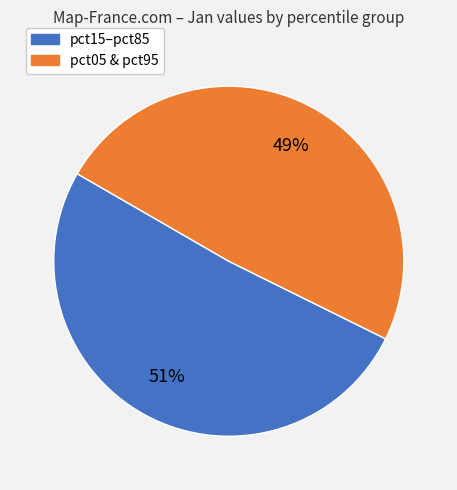

Does any single category account for the majority?

Yes